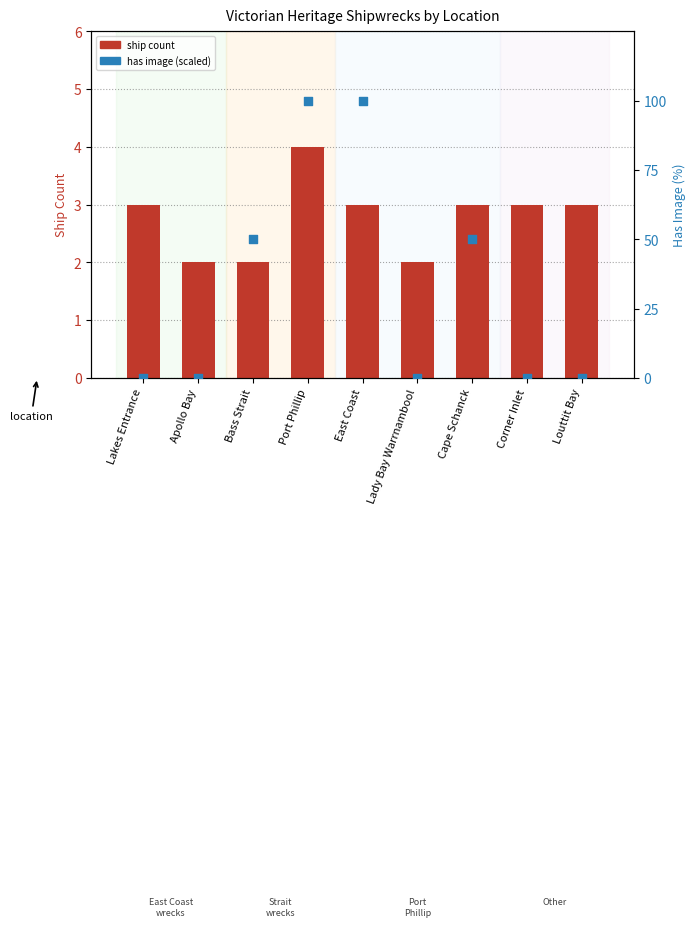

Which series has the largest Y range (max minus min)?

Has Image (scaled %)